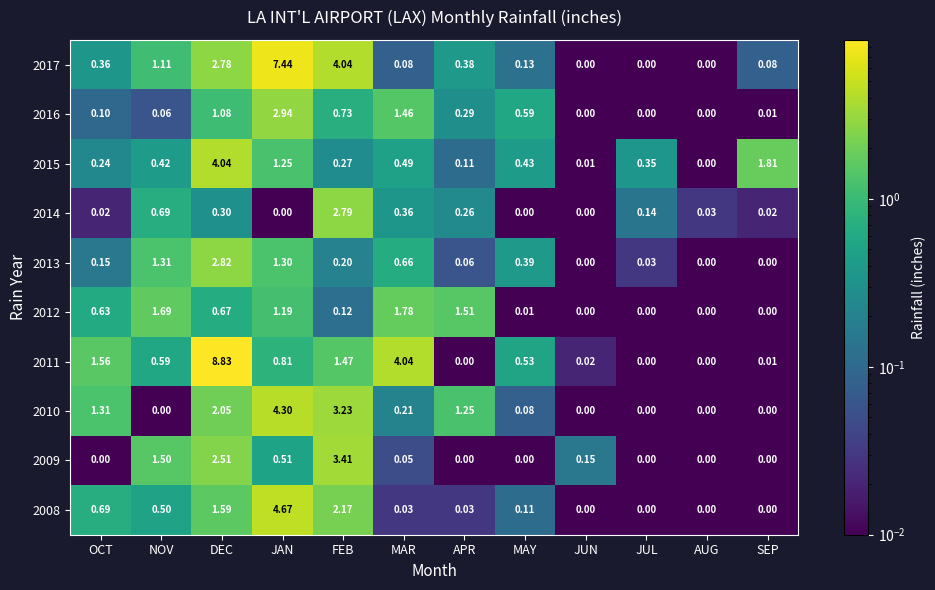

Which label corresponds to the largest value in the chart?

DEC